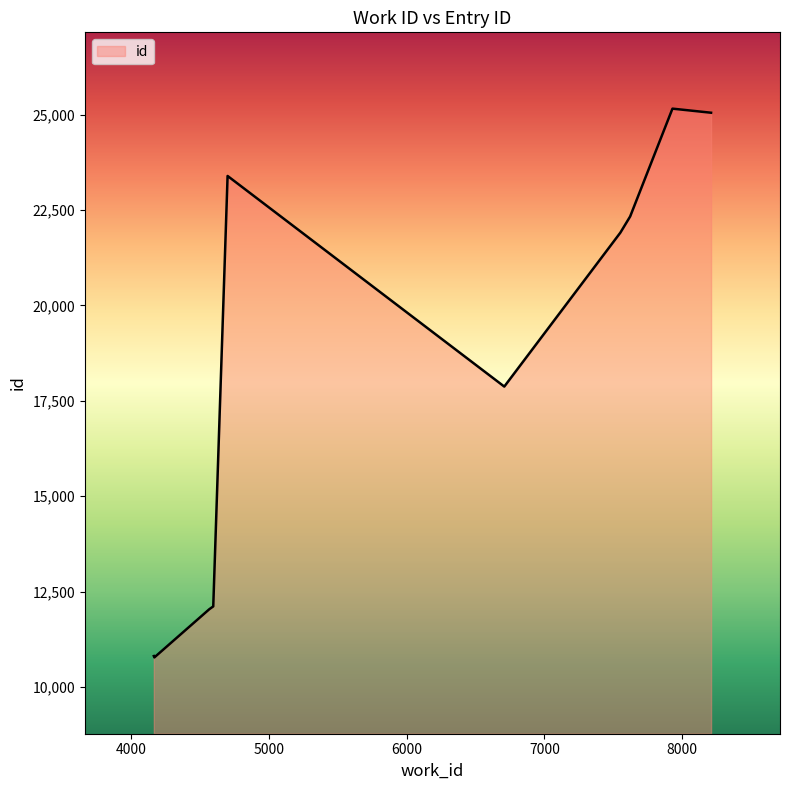

What is the maximum value shown in the chart?

25155